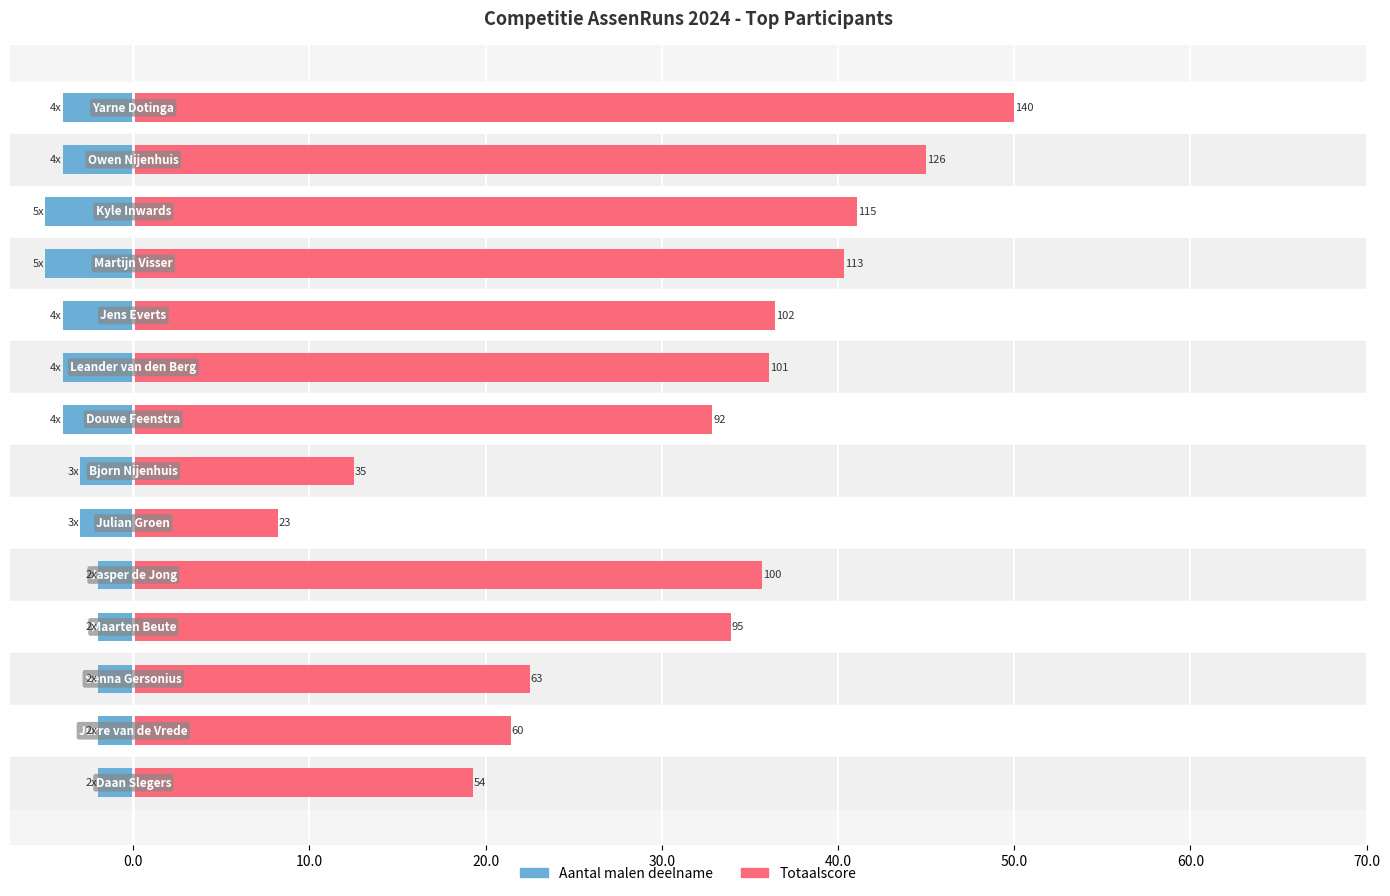

The Aantal malen deelname series shows -3.5 at 12. True or false?

False